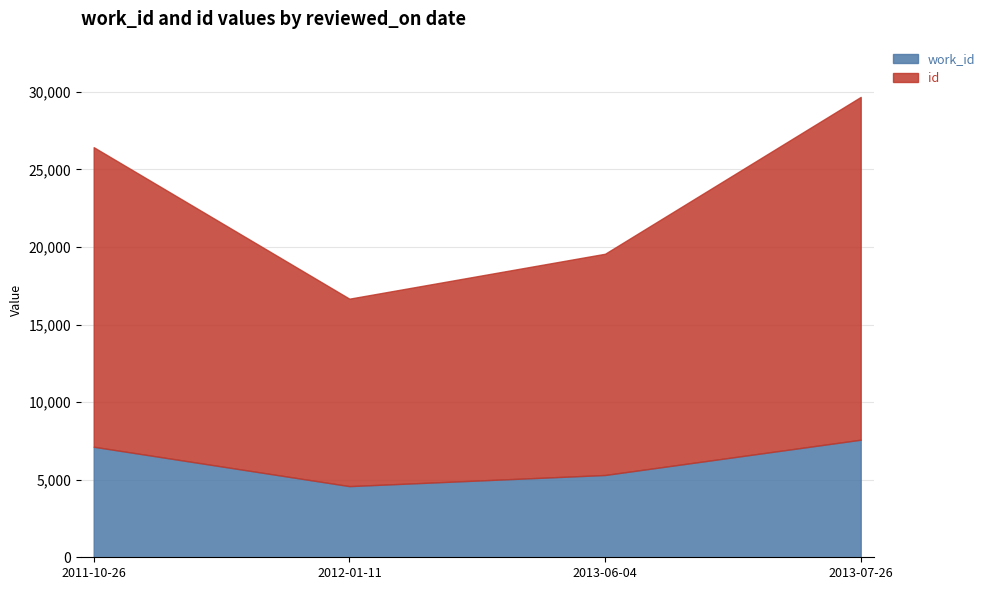

What is the sum of all work_id values?

24586